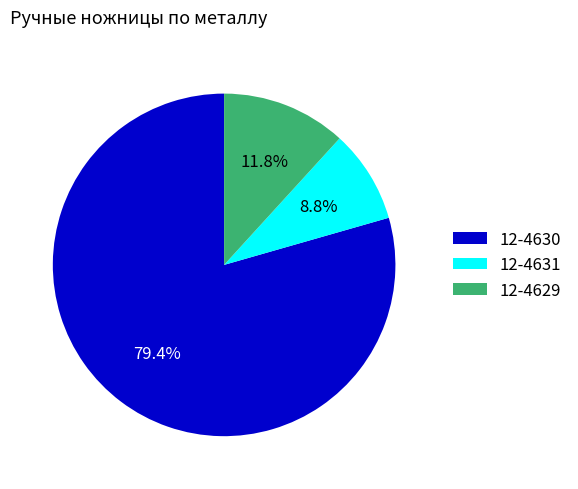

Is it true that 12-4631 is 9% of the pie?

True